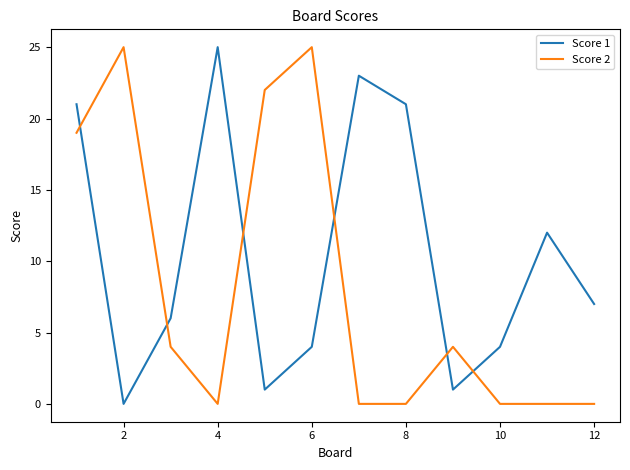

What is the greatest value displayed?

25